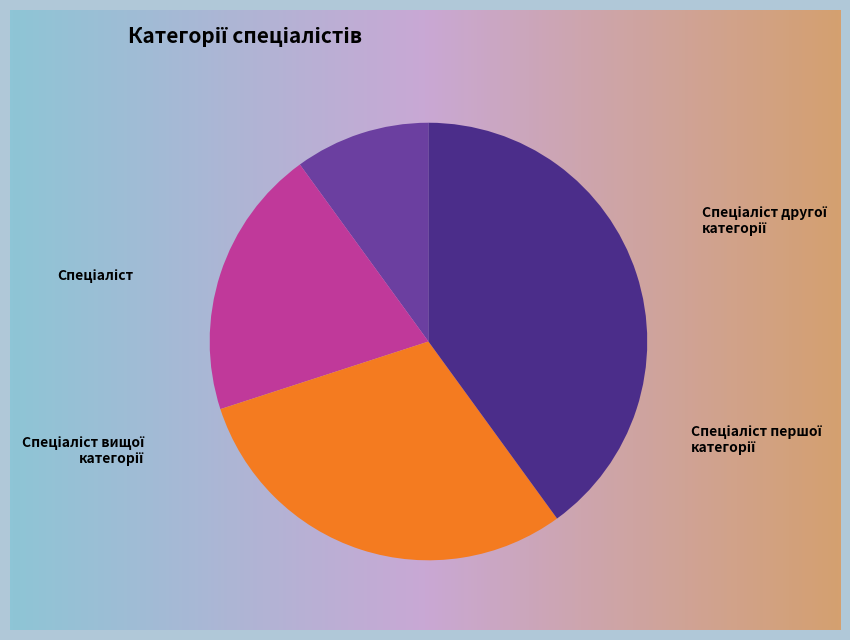

Is Спеціаліст the majority of the pie?

No